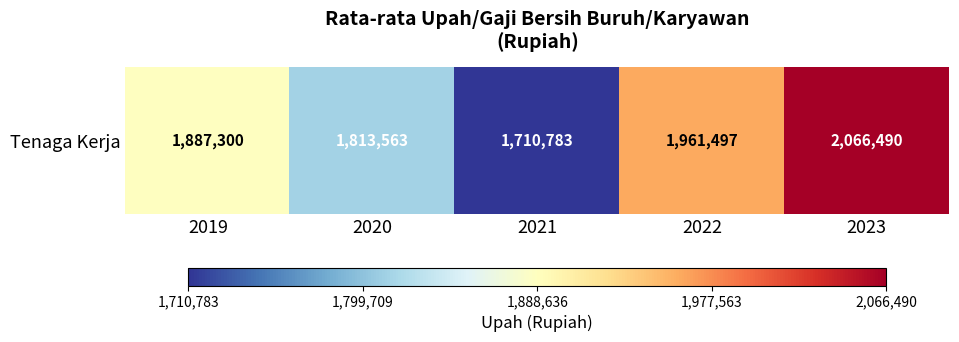

List the labels in order of value, largest first.

2023, 2022, 2019, 2020, 2021